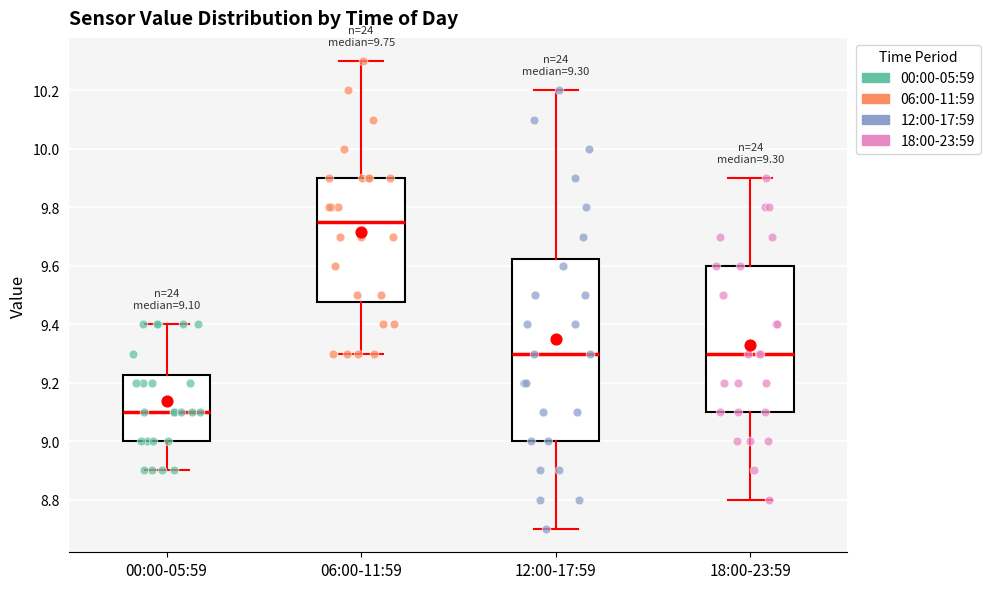

Comparing the boxes themselves (not the whiskers), which one is the tallest?

12:00-17:59